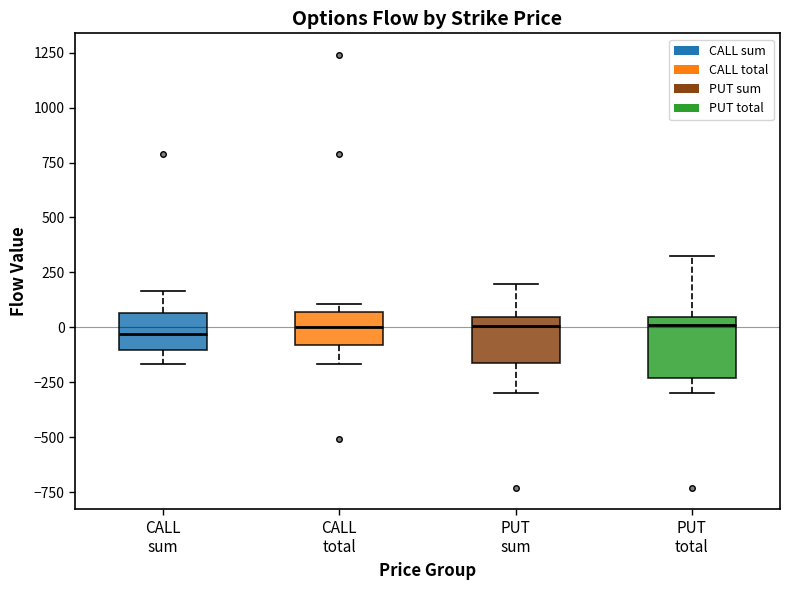

Comparing the boxes themselves (not the whiskers), which one is the tallest?

PUT total